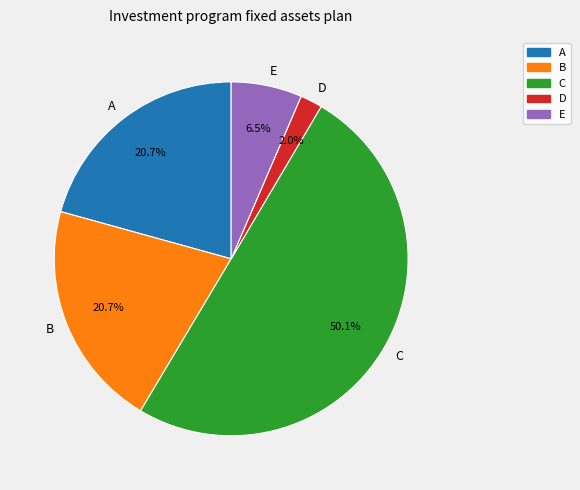

To the nearest percent, what is the average slice percentage?

20%